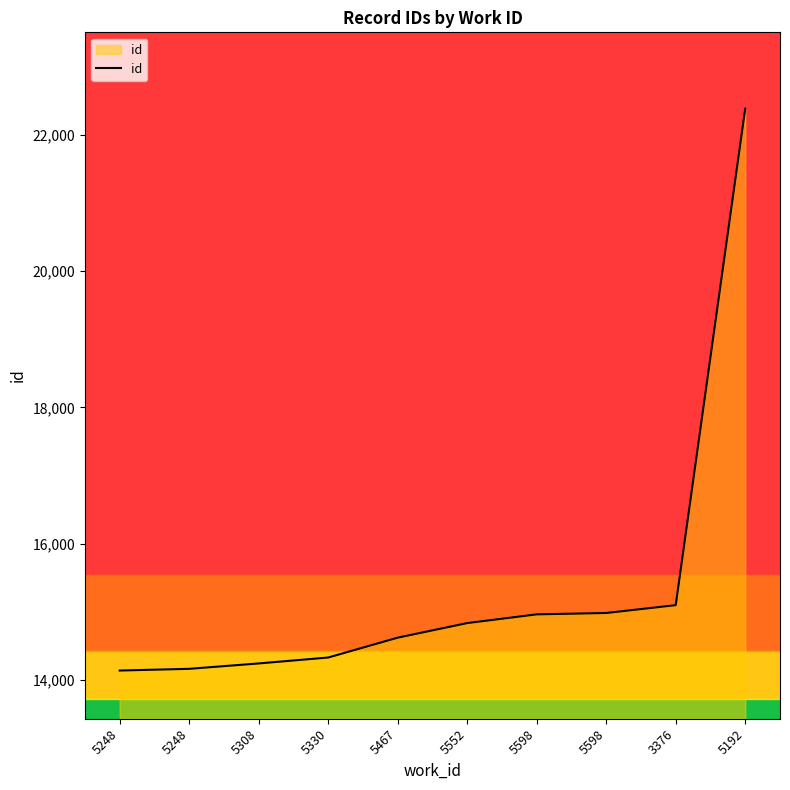

List the labels in order of value, smallest first.

5248, 5248, 5308, 5330, 5467, 5552, 5598, 5598, 3376, 5192